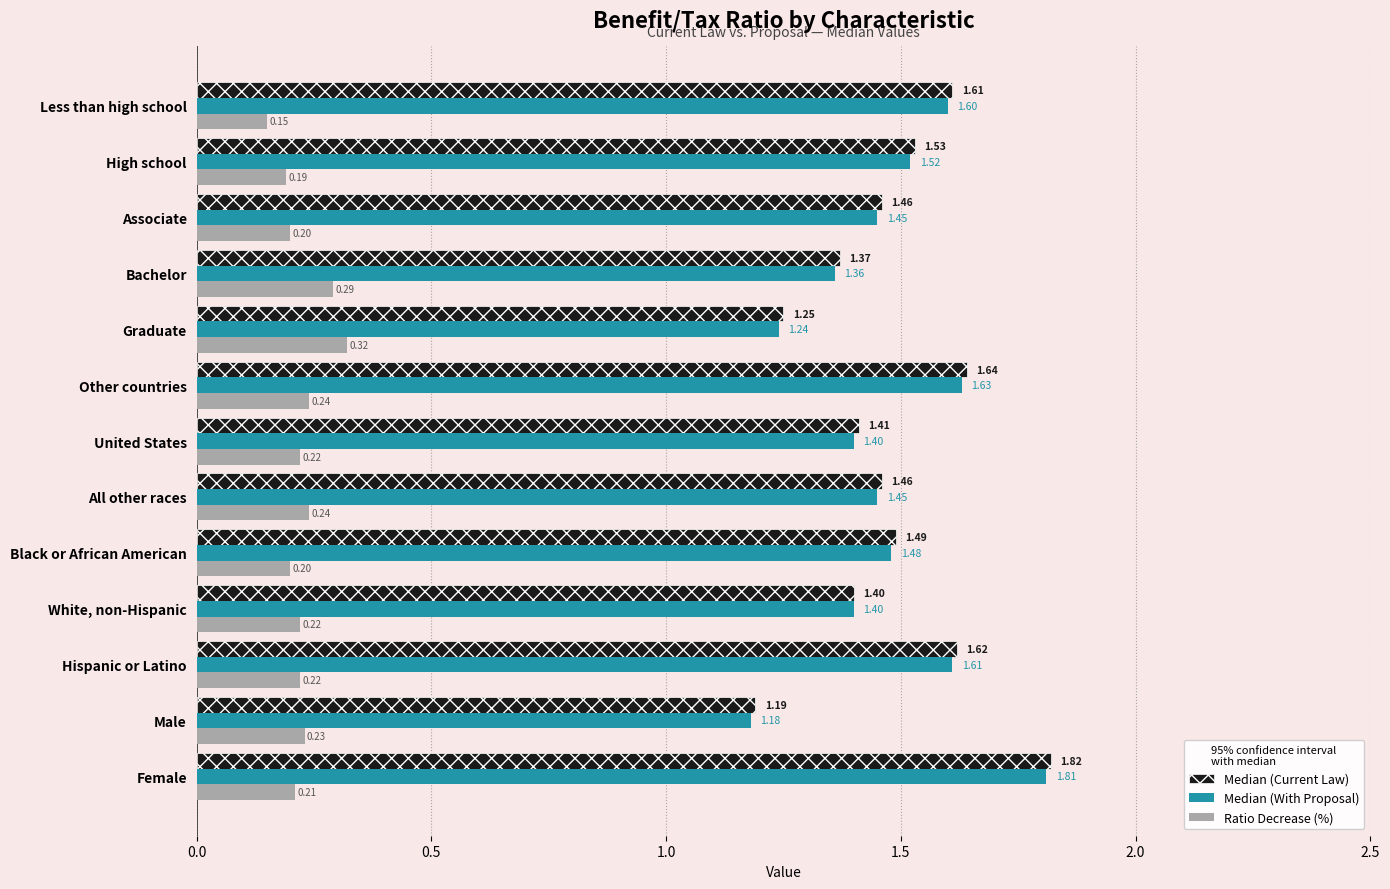

At which label is Ratio Decrease (%) closest to 0?

Less than high school